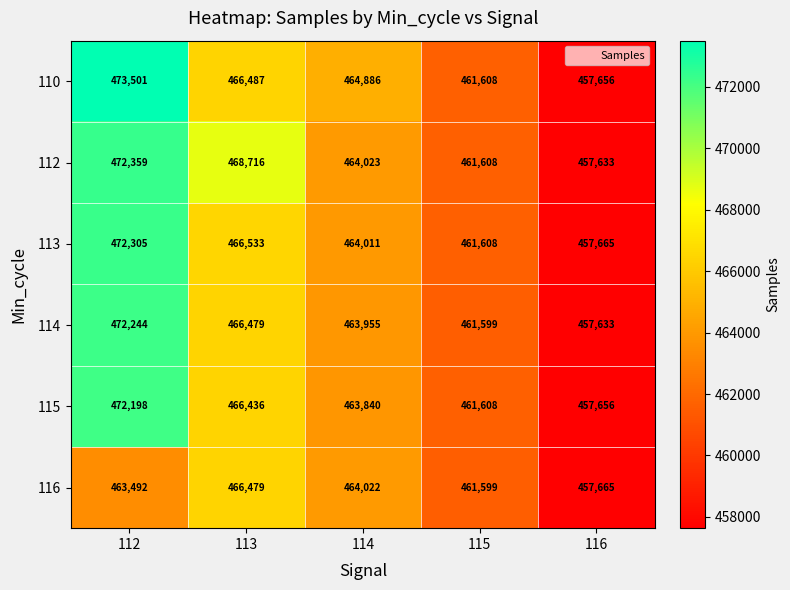

Which series changed the most between 113 and 114?

112